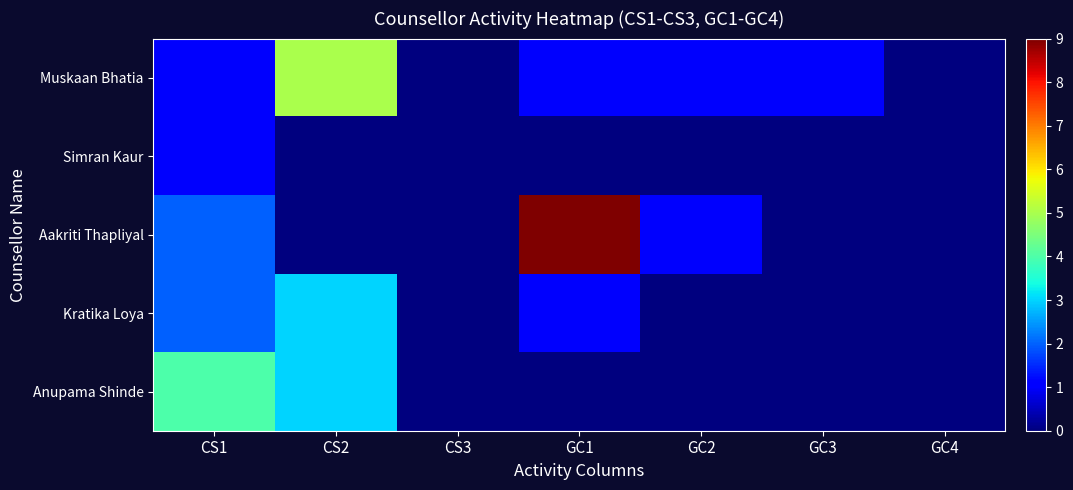

How many distinct data groups are displayed?

5